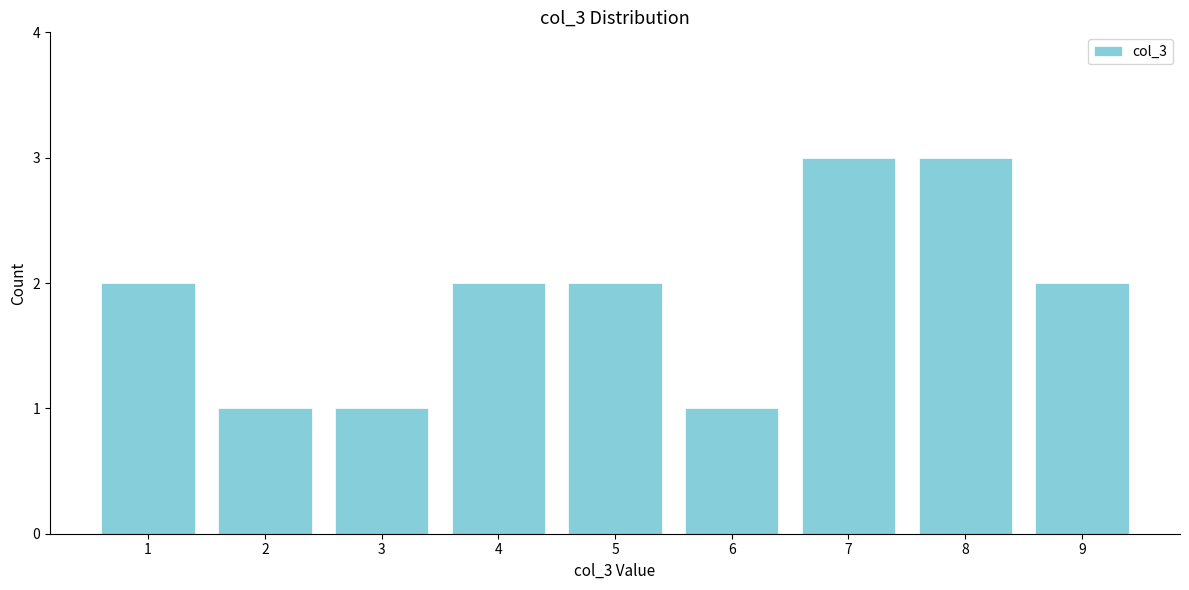

Reading left to right, list every bar in this chart as the range it spans on the x-axis followed by its height. The values are not printed on the chart, so give them approximately, as read against the axis.

0.5 to 1.5: 2
1.5 to 2.5: 1
2.5 to 3.5: 1
3.5 to 4.5: 2
4.5 to 5.5: 2
5.5 to 6.5: 1
6.5 to 7.5: 3
7.5 to 8.5: 3
8.5 to 9.5: 2